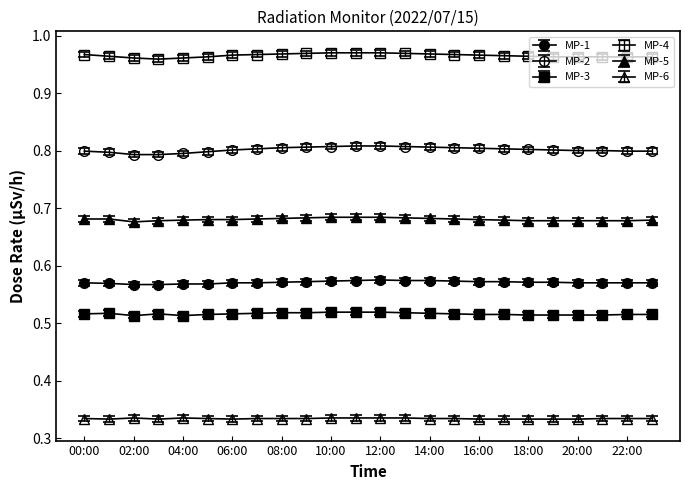

Which series has the largest total across all categories?

MP-4